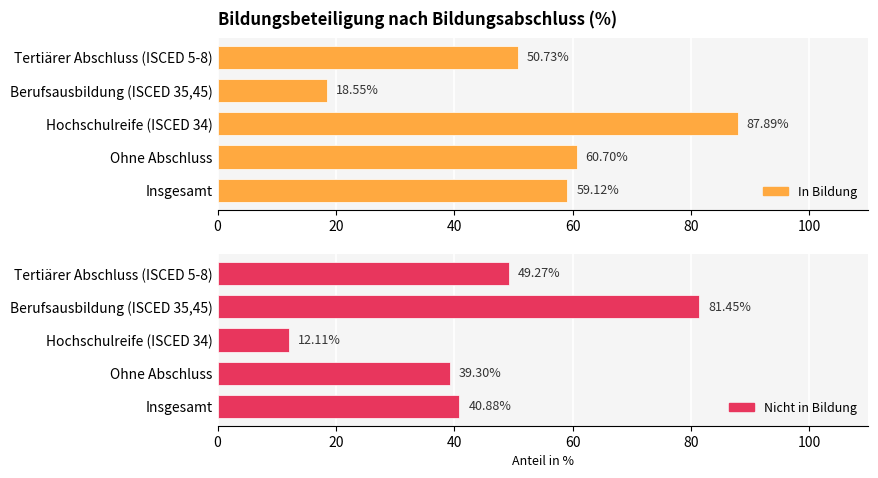

Is it true that Nicht in Bildung equals 56.4 at 20?

False